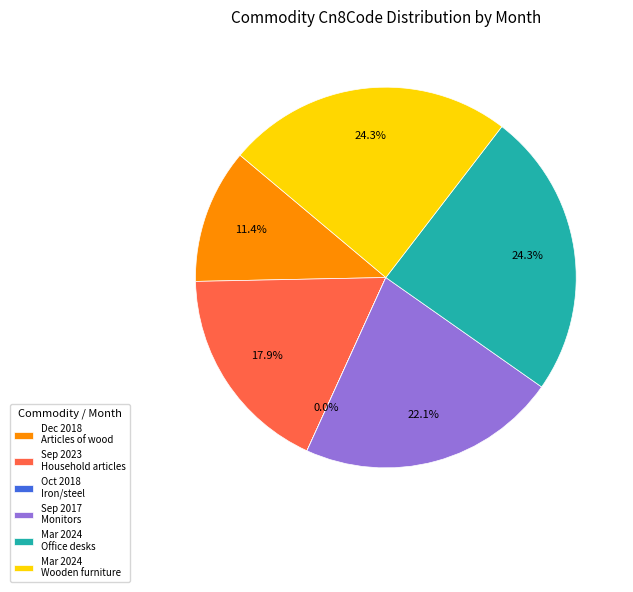

Does Sep 2023 Household articles represent more than half of the total?

No